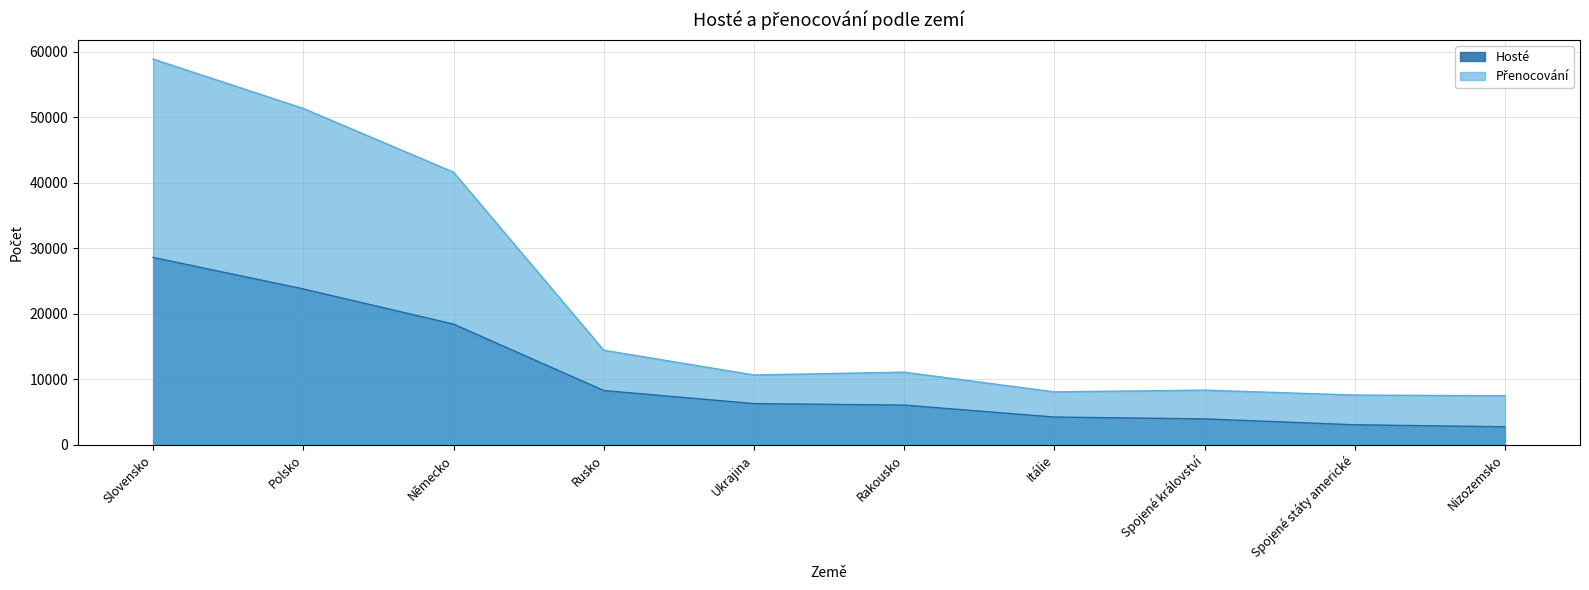

How many lines are shown in the chart?

2